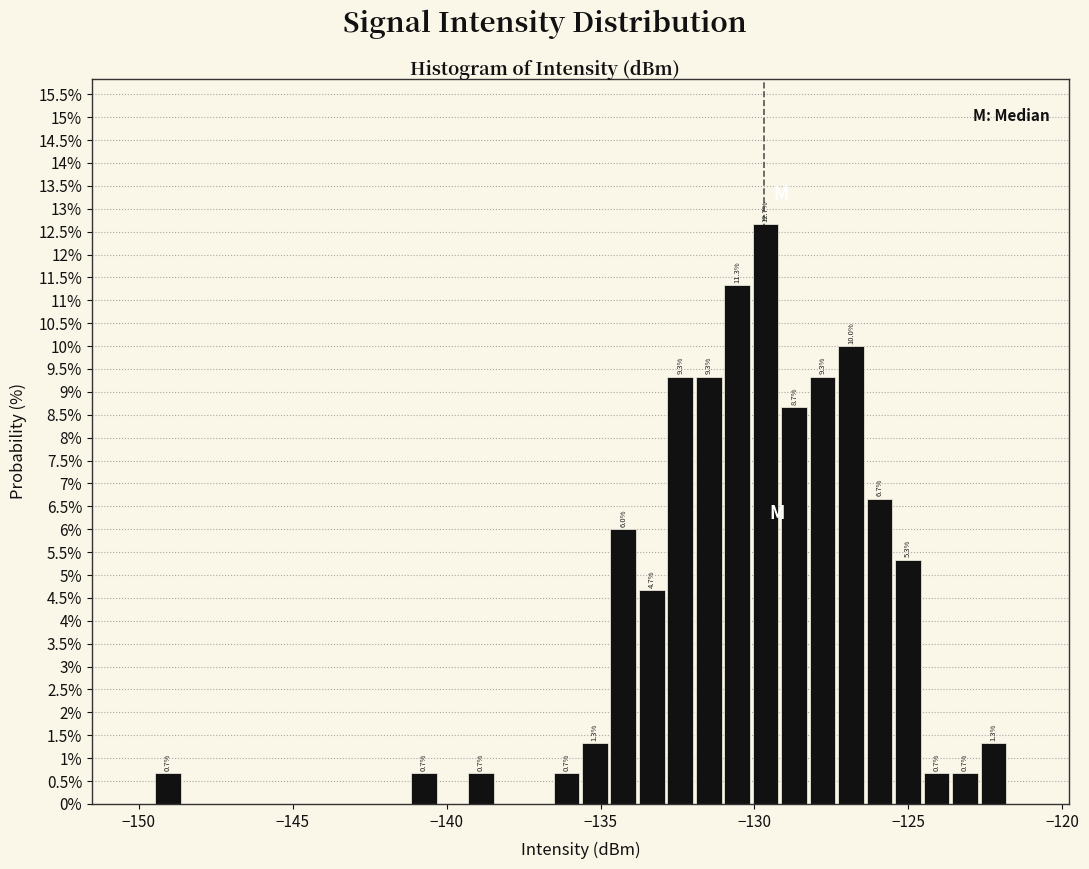

Around what value on the x-axis is the tallest bar? Give the approximate position of its centre, as read against the axis.

-129.5